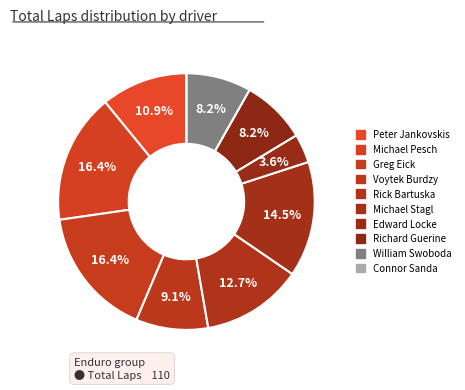

Count the number of slices in the pie.

10